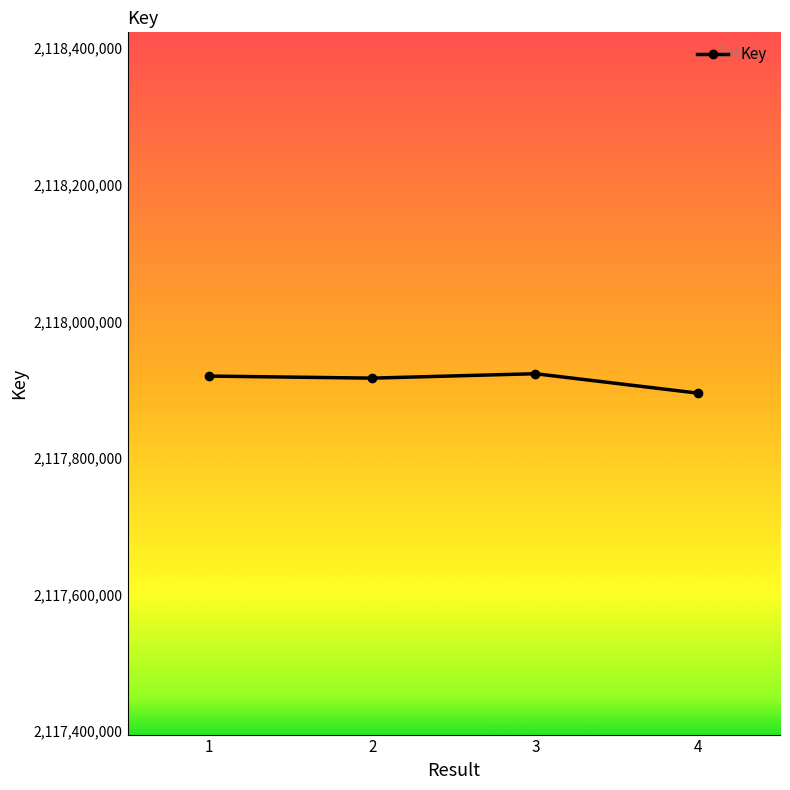

True or false: the data shows 971213817 at 1.

False